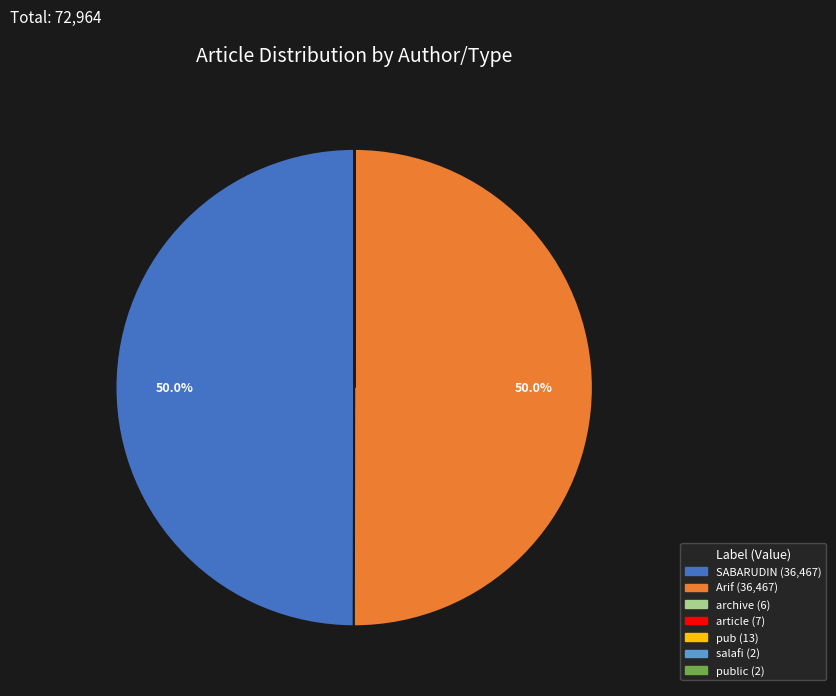

To the nearest percent, what is the difference between the largest and smallest slice percentages?

50%